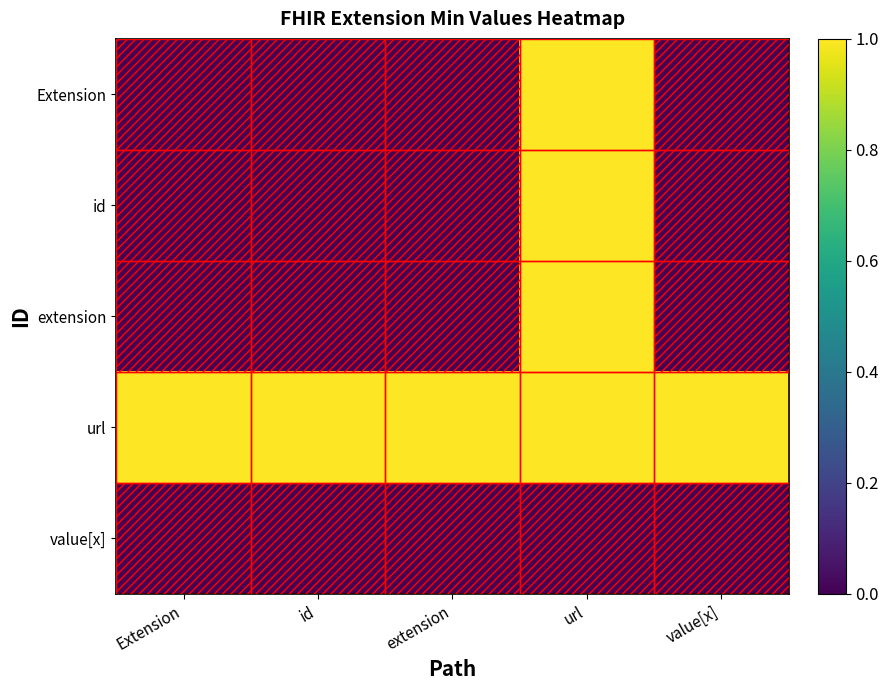

Reading left to right, extract all data points from this chart.

Extension: Extension=0	id=0	extension=0	url=1	value[x]=0
id: Extension=0	id=0	extension=0	url=1	value[x]=0
extension: Extension=0	id=0	extension=0	url=1	value[x]=0
url: Extension=1	id=1	extension=1	url=1	value[x]=1
value[x]: Extension=0	id=0	extension=0	url=0	value[x]=0